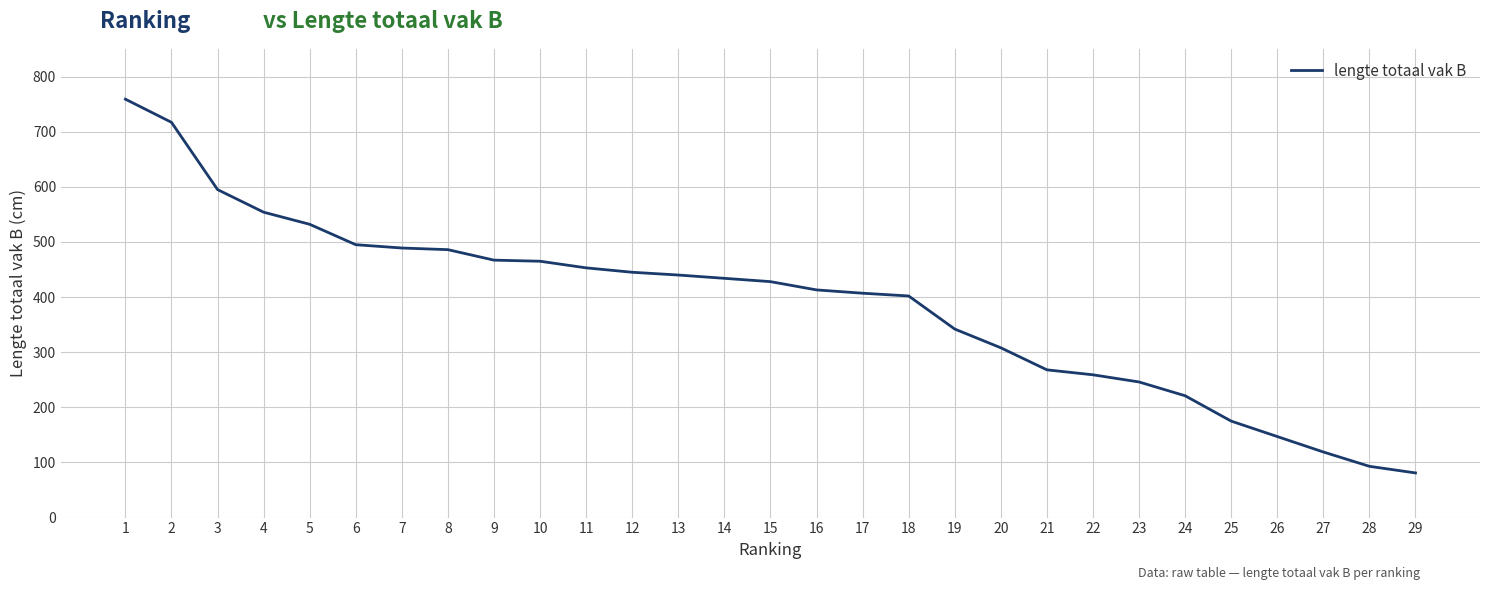

Count the number of data series in this chart.

1